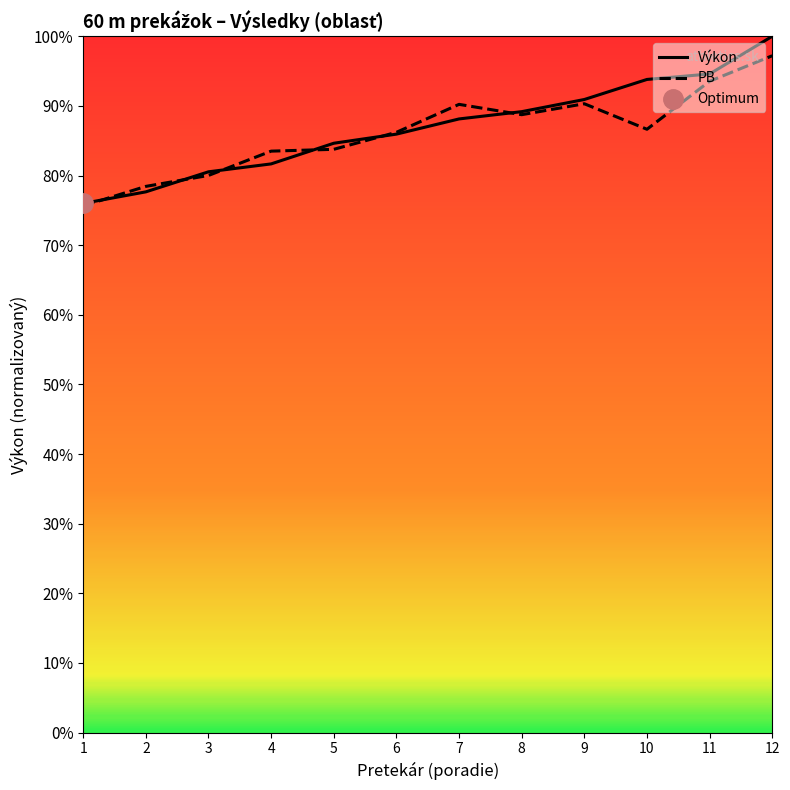

How many interior local valleys does the PB series have?

2